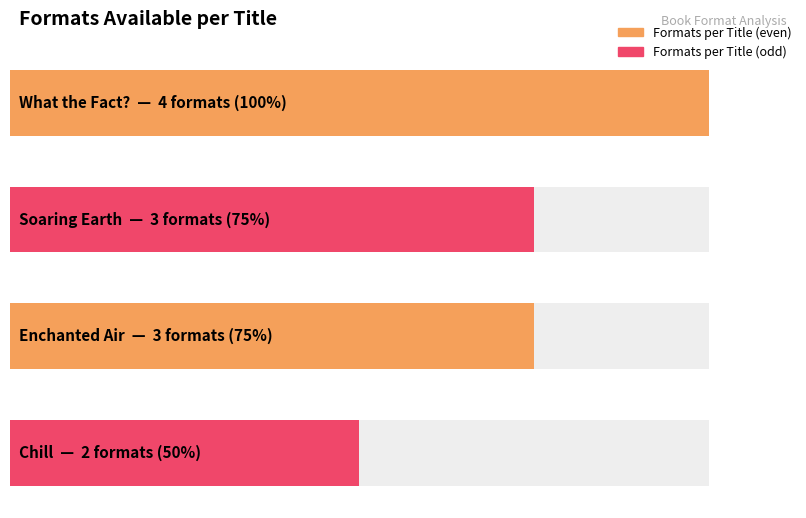

Between Enchanted Air and Soaring Earth, which is larger?

Enchanted Air